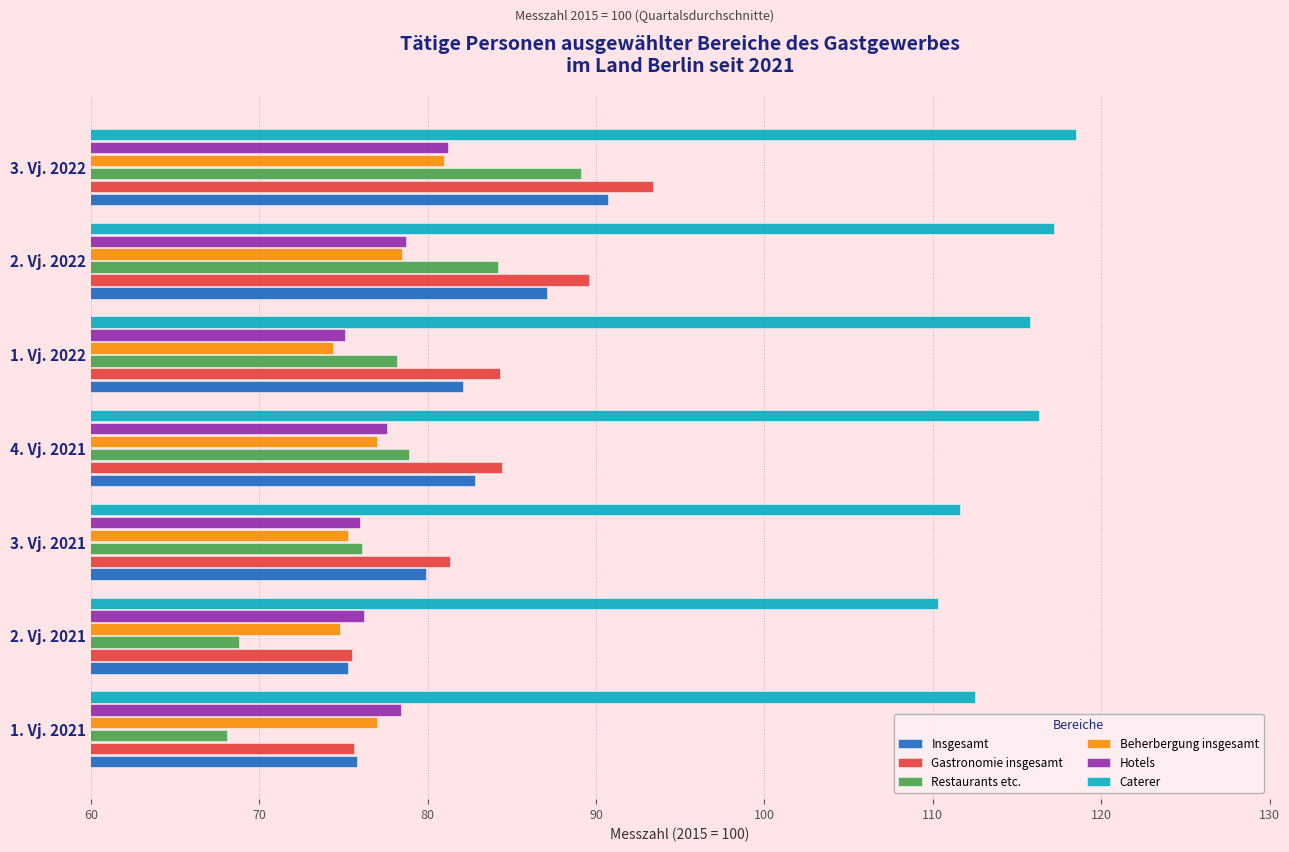

True or false: Beherbergung insgesamt has a value of 77.0 at 1. Vj. 2021.

True